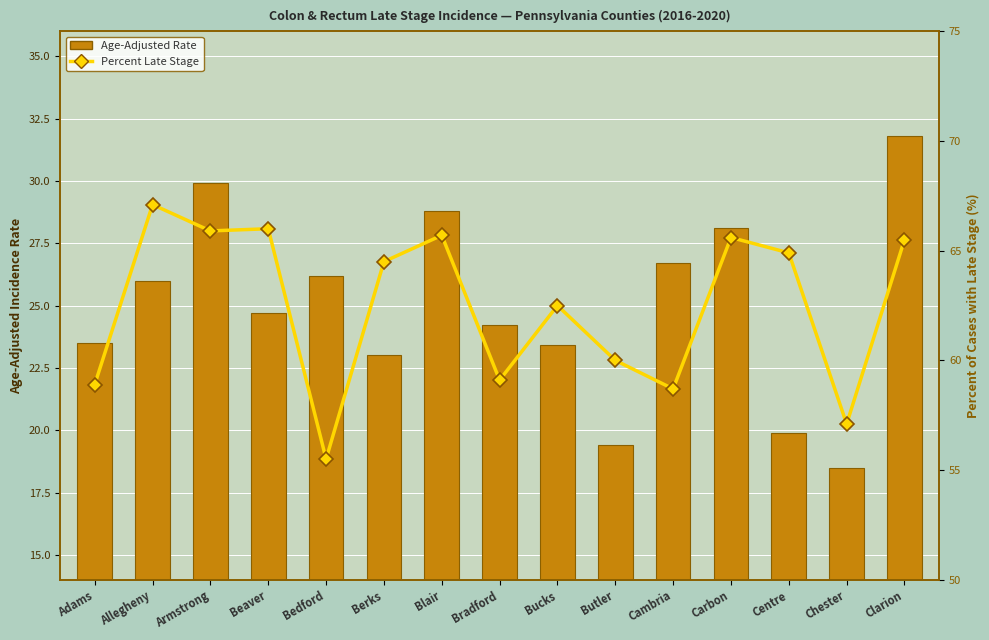

At which label is Age-Adjusted Rate closest to 25?

Beaver